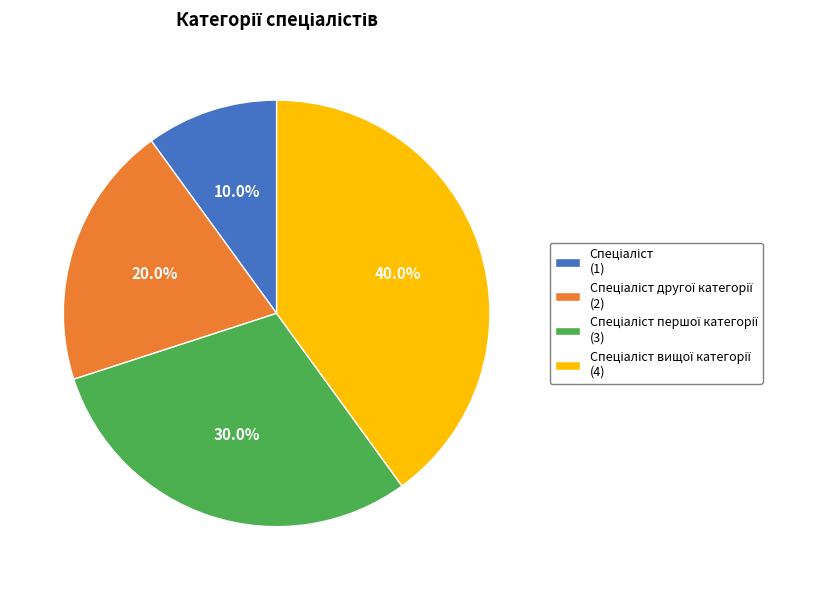

To the nearest percent, what is the difference between the largest and smallest slice percentages?

30%